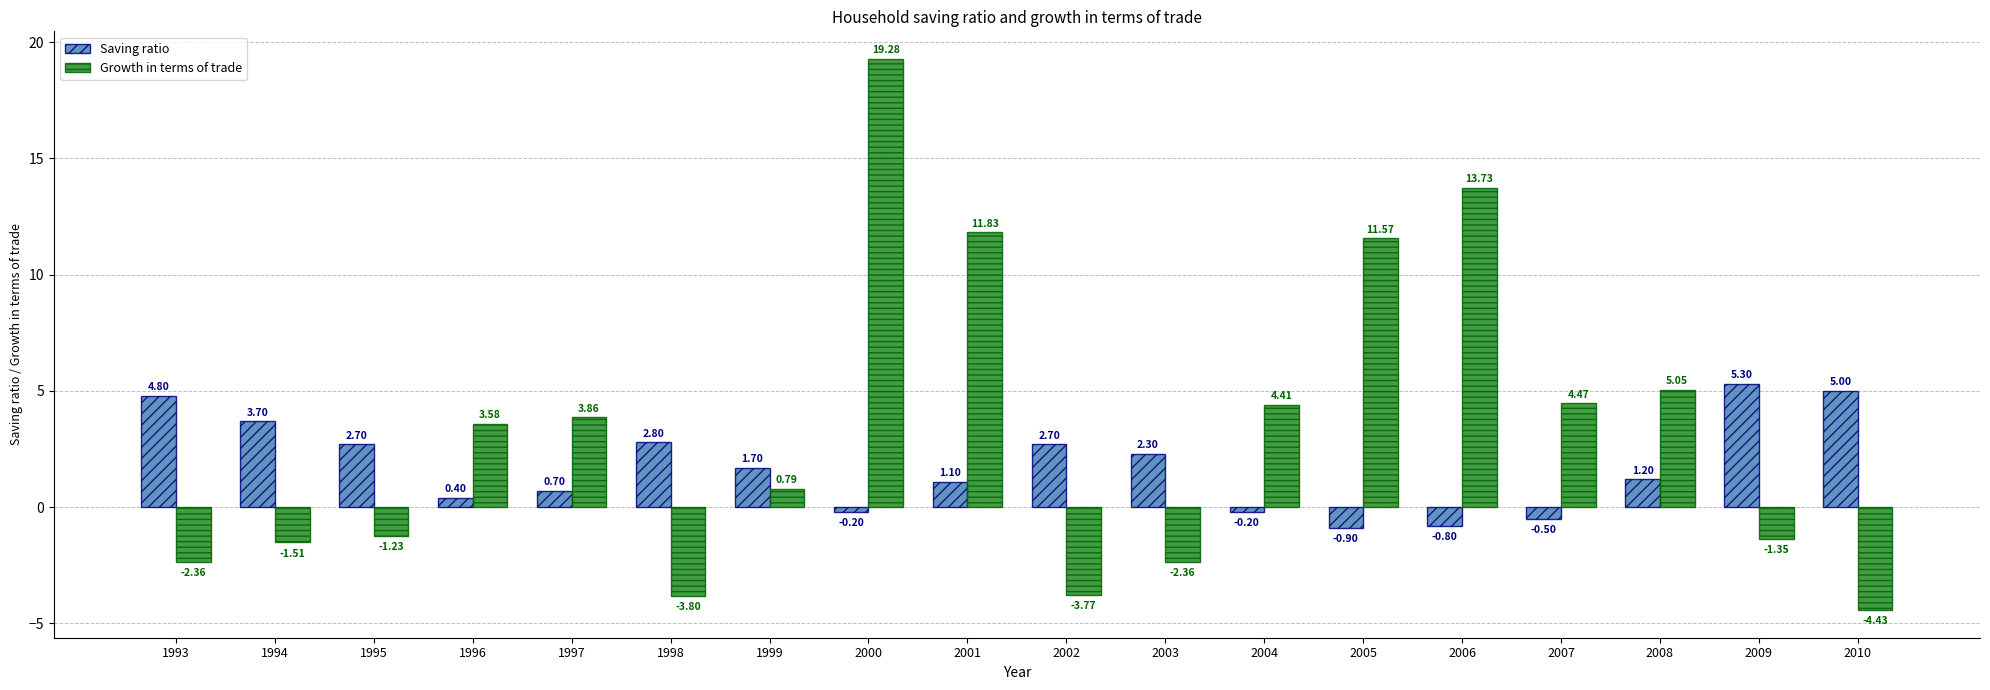

What is the difference between the Growth in terms of trade values at 1993 and 2000?

21.6